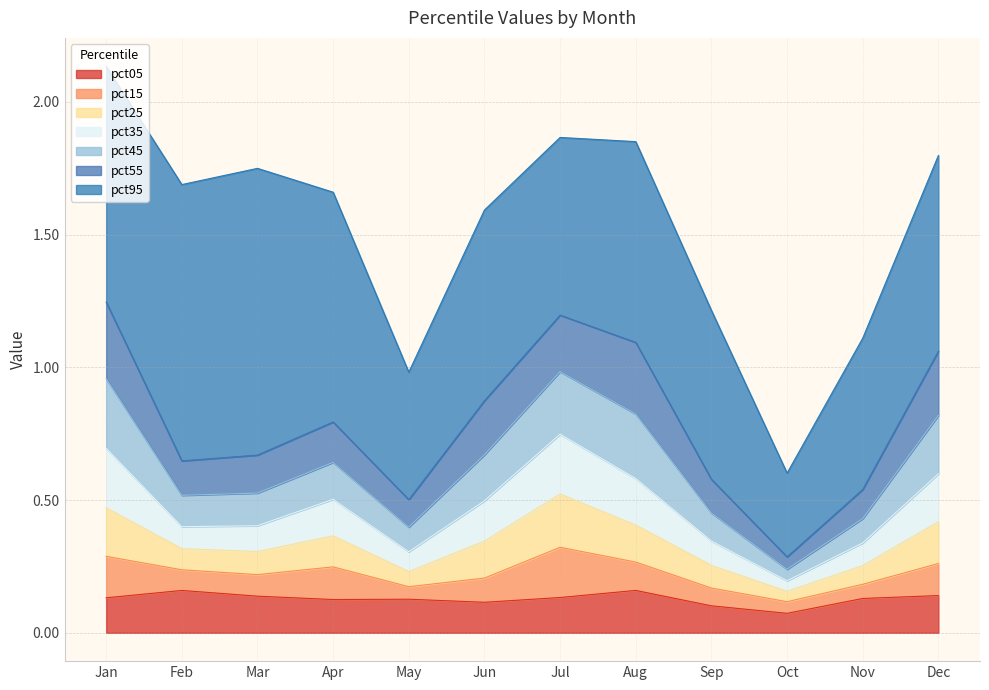

What is the difference between the highest and lowest values at Sep?

0.5